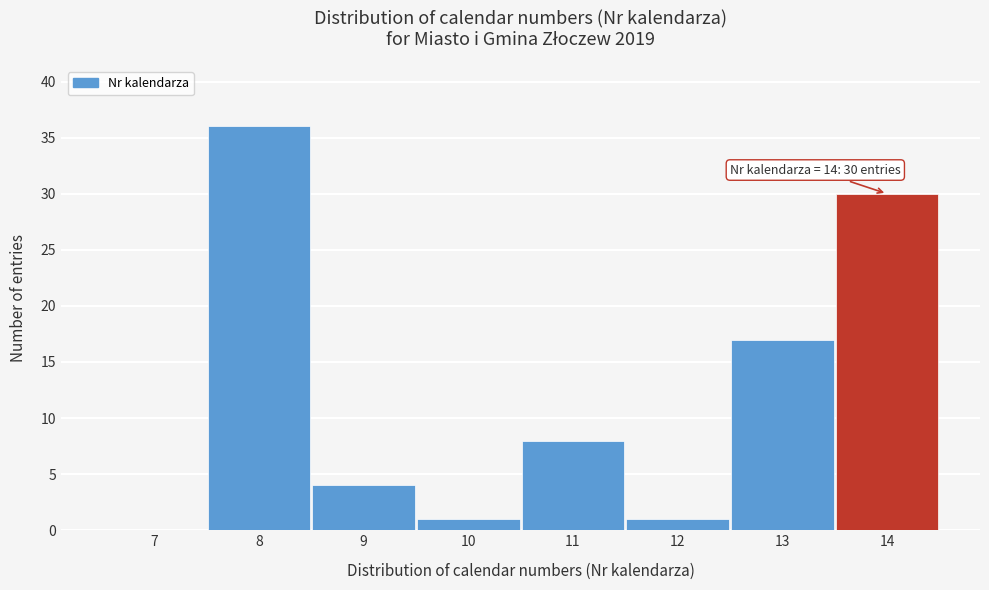

Reading left to right, list all the values displayed in this chart.

7=0	8=36	9=4	10=1	11=8	12=1	13=17	14=30